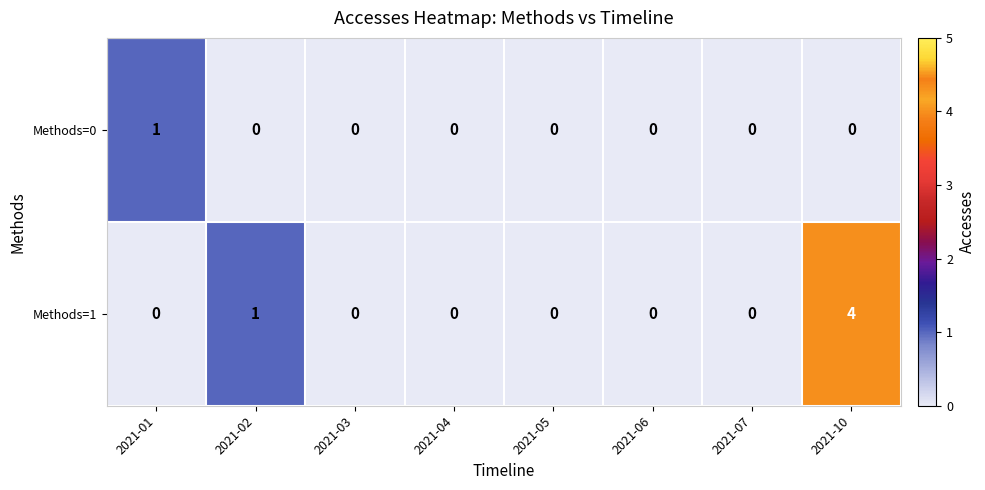

The value of Methods=1 at 2021-02 is 1. True or false?

True